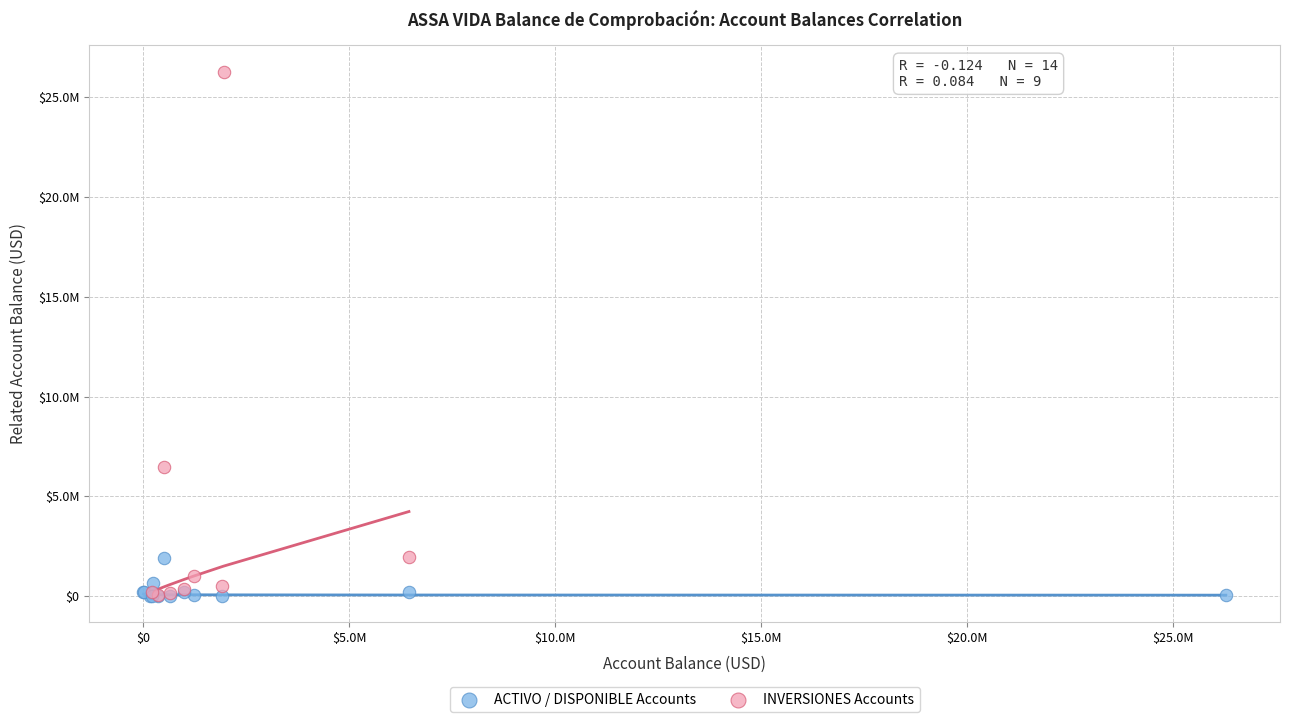

What are all the series names shown in the legend?

ACTIVO / DISPONIBLE Accounts, INVERSIONES Accounts